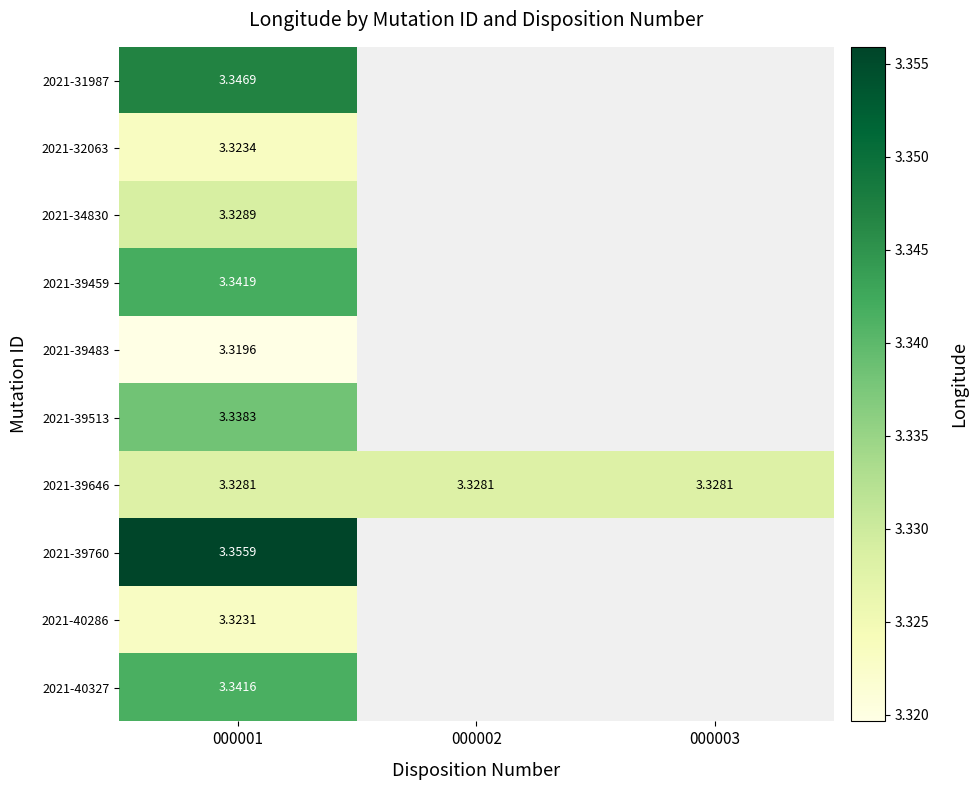

List the series in order of their peak value, lowest first.

2021-39483, 2021-40286, 2021-32063, 2021-39646, 2021-34830, 2021-39513, 2021-40327, 2021-39459, 2021-31987, 2021-39760